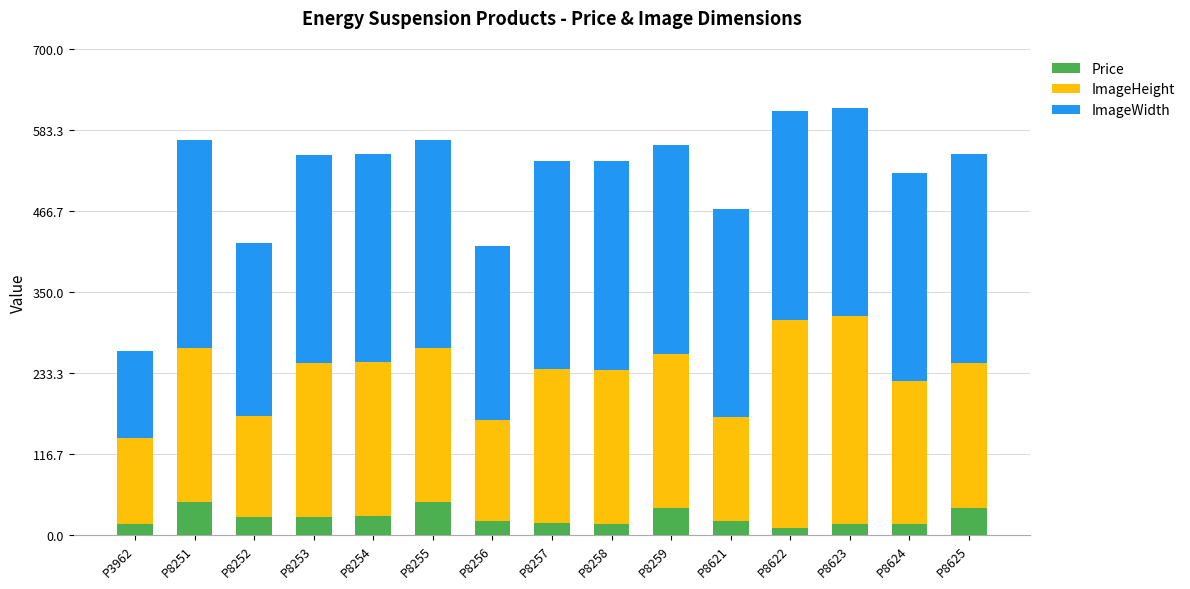

What is the total value across all series at P8256?

416.0